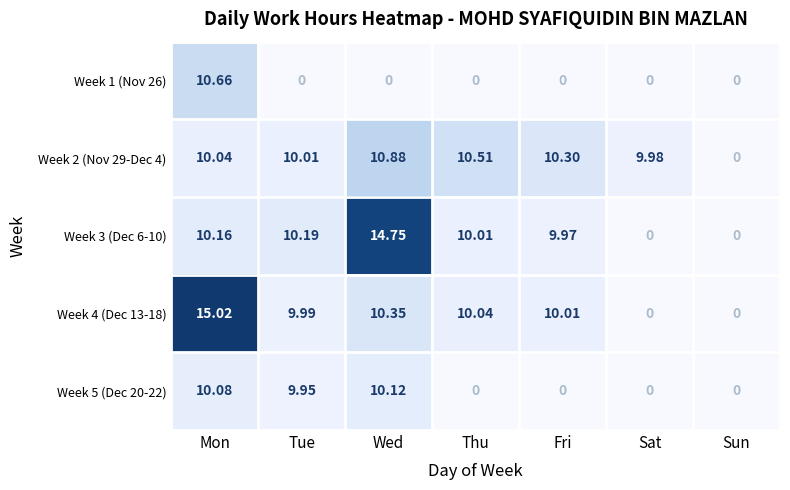

How many positive values does the Week 5 (Dec 20-22) series have?

3